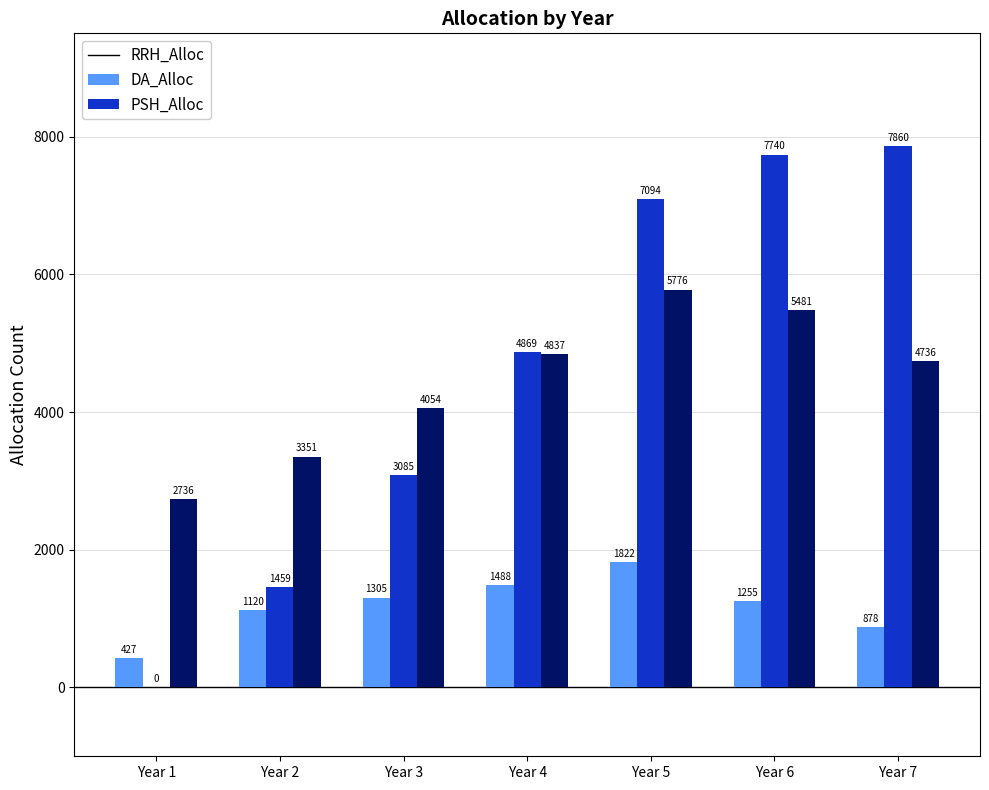

Reading left to right, transcribe all the data shown in this chart.

RRH_Alloc: Year 1=427	Year 2=1120	Year 3=1305	Year 4=1488	Year 5=1822	Year 6=1255	Year 7=878
DA_Alloc: Year 1=0	Year 2=1459	Year 3=3085	Year 4=4869	Year 5=7094	Year 6=7740	Year 7=7860
PSH_Alloc: Year 1=2736	Year 2=3351	Year 3=4054	Year 4=4837	Year 5=5776	Year 6=5481	Year 7=4736